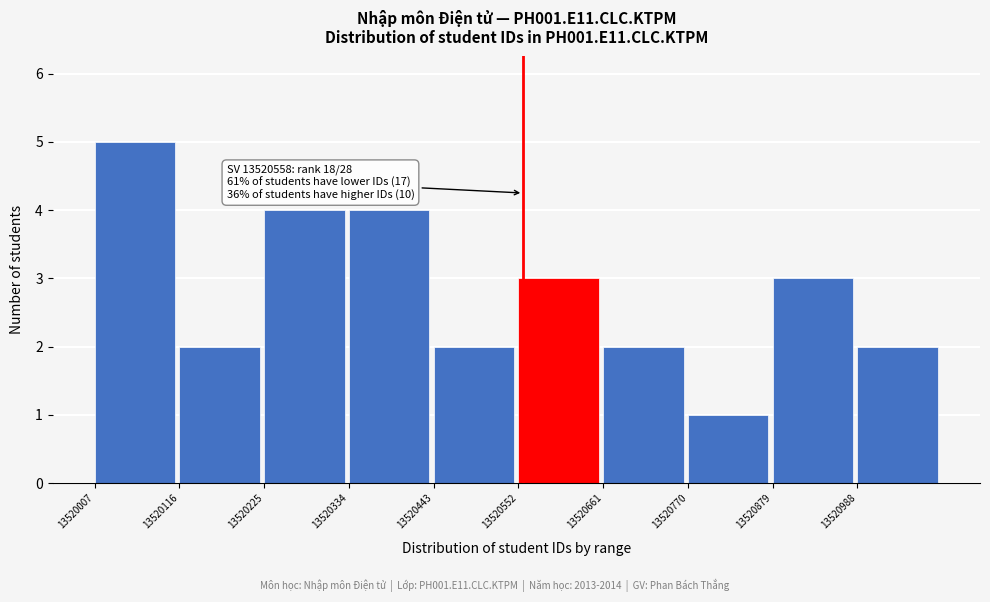

Which range on the x-axis has the tallest bar?

13520000 to 13520120